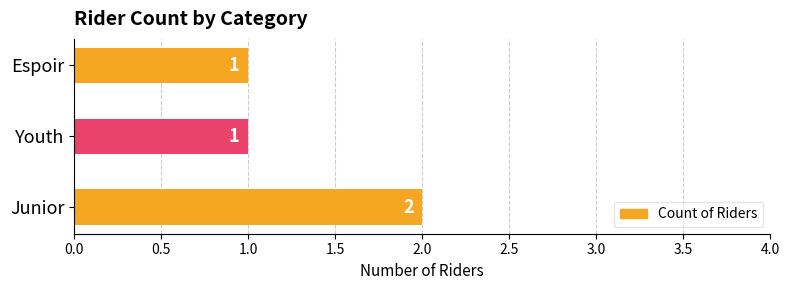

Which category has the highest value across all series?

Junior